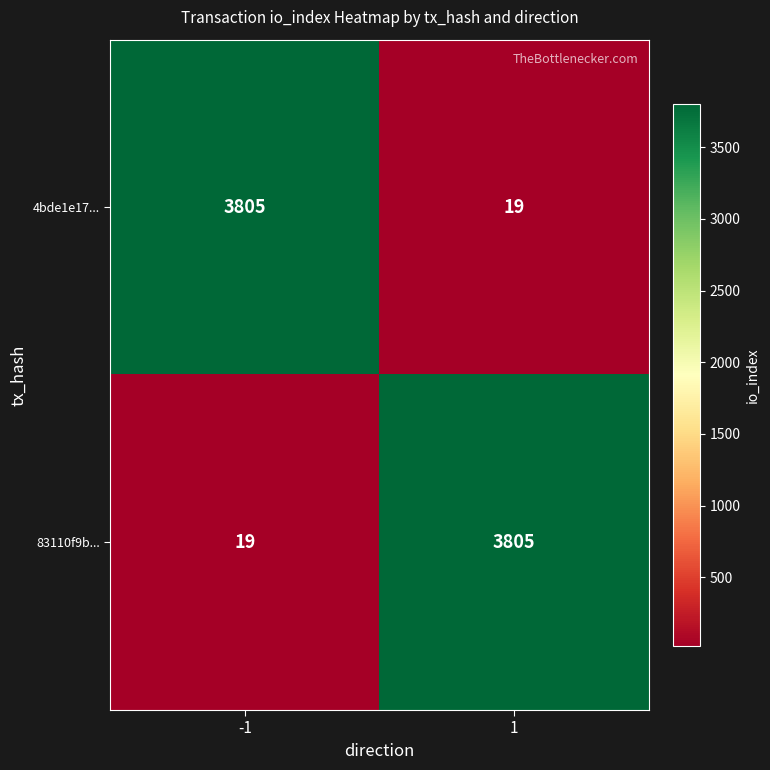

Read the 4bde1e17... value at -1, to the nearest 100.

3800